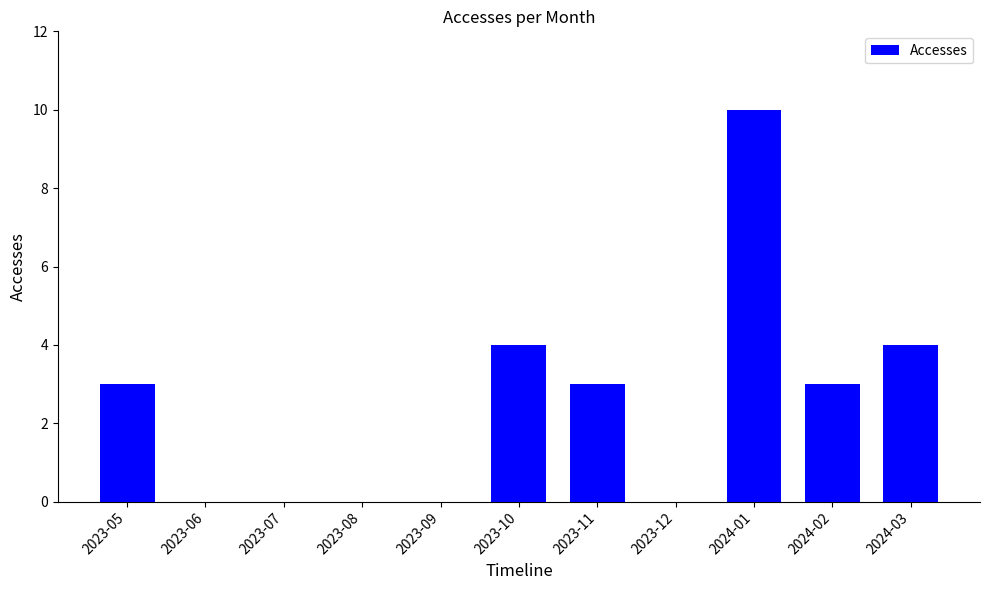

Which category has the highest value across all series?

2024-01